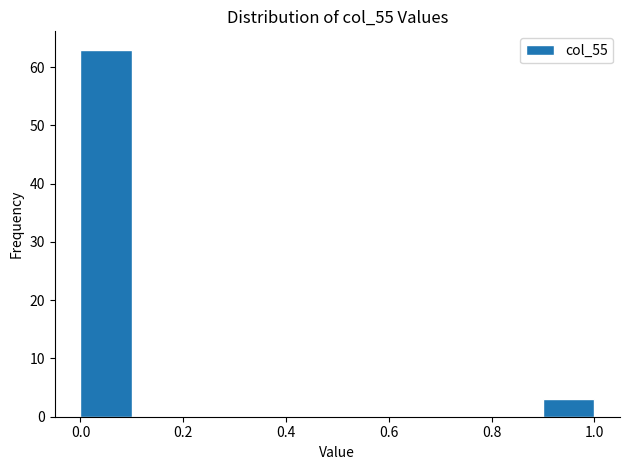

Reading left to right, list every bar in this chart as the range it spans on the x-axis followed by its height. The values are not printed on the chart, so give them approximately, as read against the axis.

0.0 to 0.1: 63
0.1 to 0.2: 0
0.2 to 0.3: 0
0.3 to 0.4: 0
0.4 to 0.5: 0
0.5 to 0.6: 0
0.6 to 0.7: 0
0.7 to 0.8: 0
0.8 to 0.9: 0
0.9 to 1.0: 3